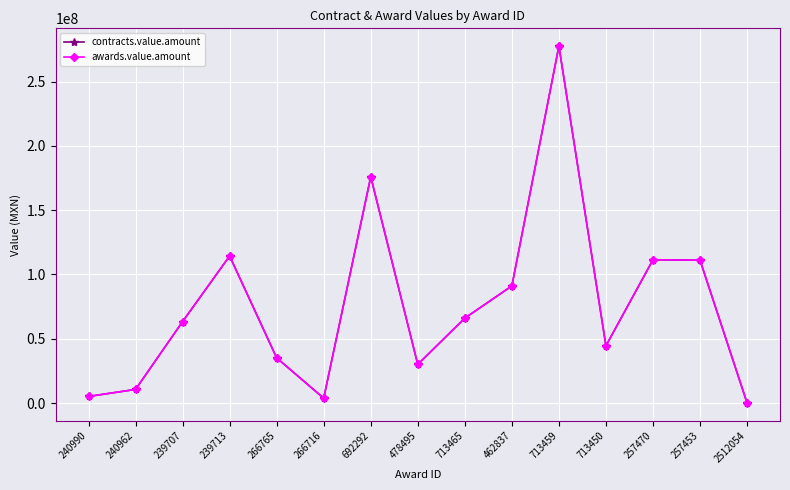

Is this an area chart (filled region under the line)?

No